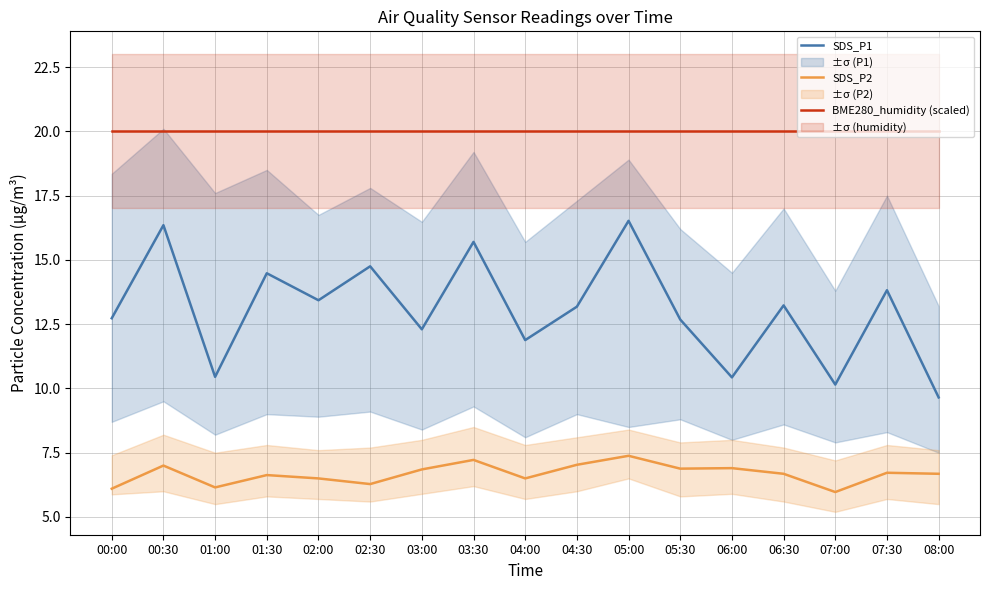

Between 03:30 and 04:30, which series saw the biggest shift?

SDS_P1